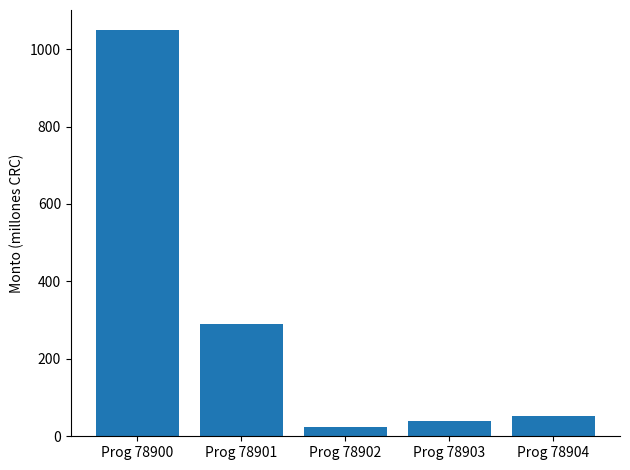

What is the minimum value shown in the chart?

24.0